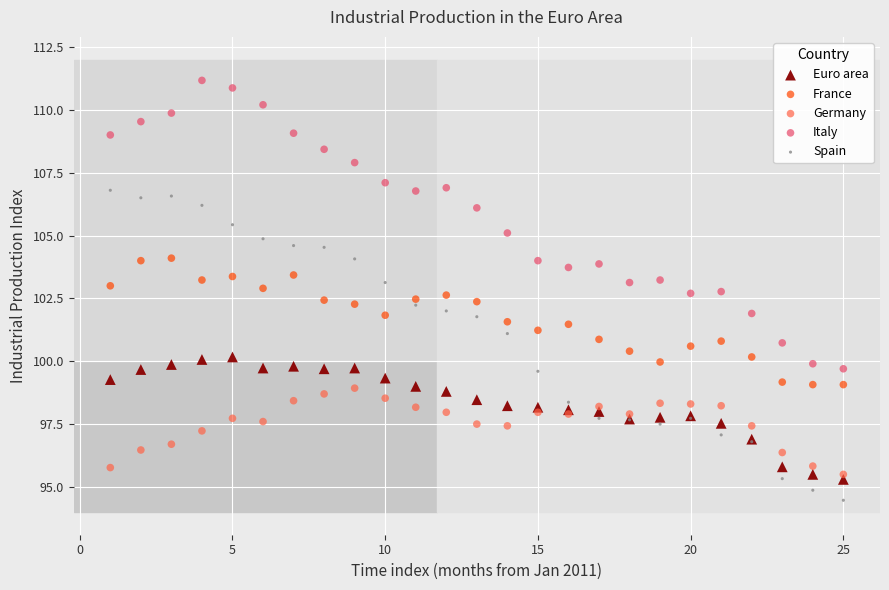

What is the X range (max minus min) for the scatter plot?

24.0